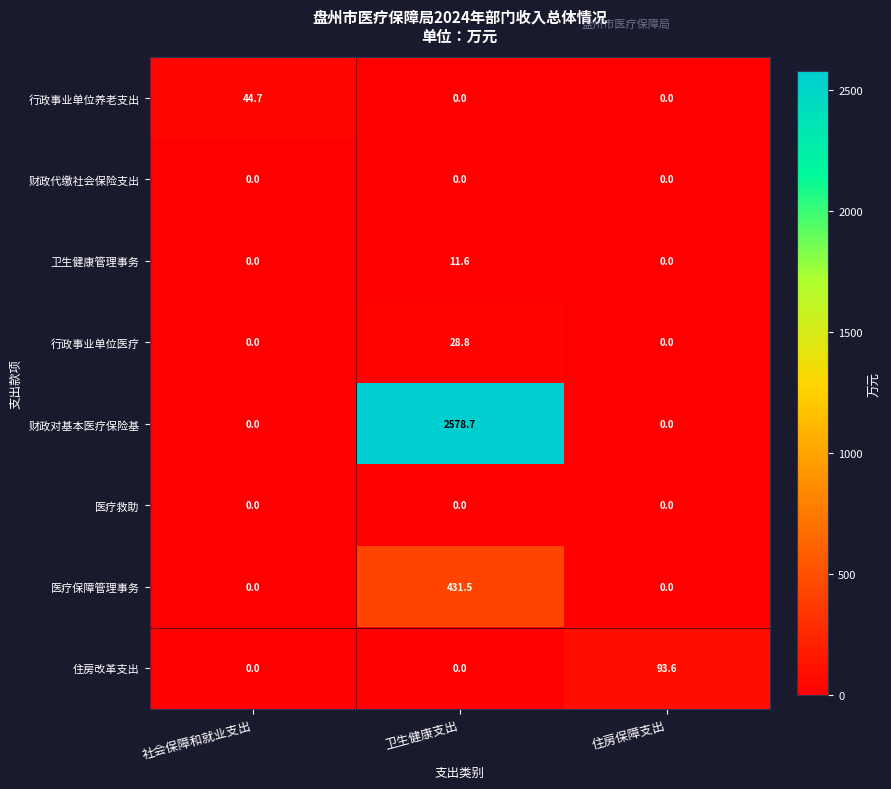

The 住房改革支出 series shows 58.8 at 社会保障和就业支出. True or false?

False